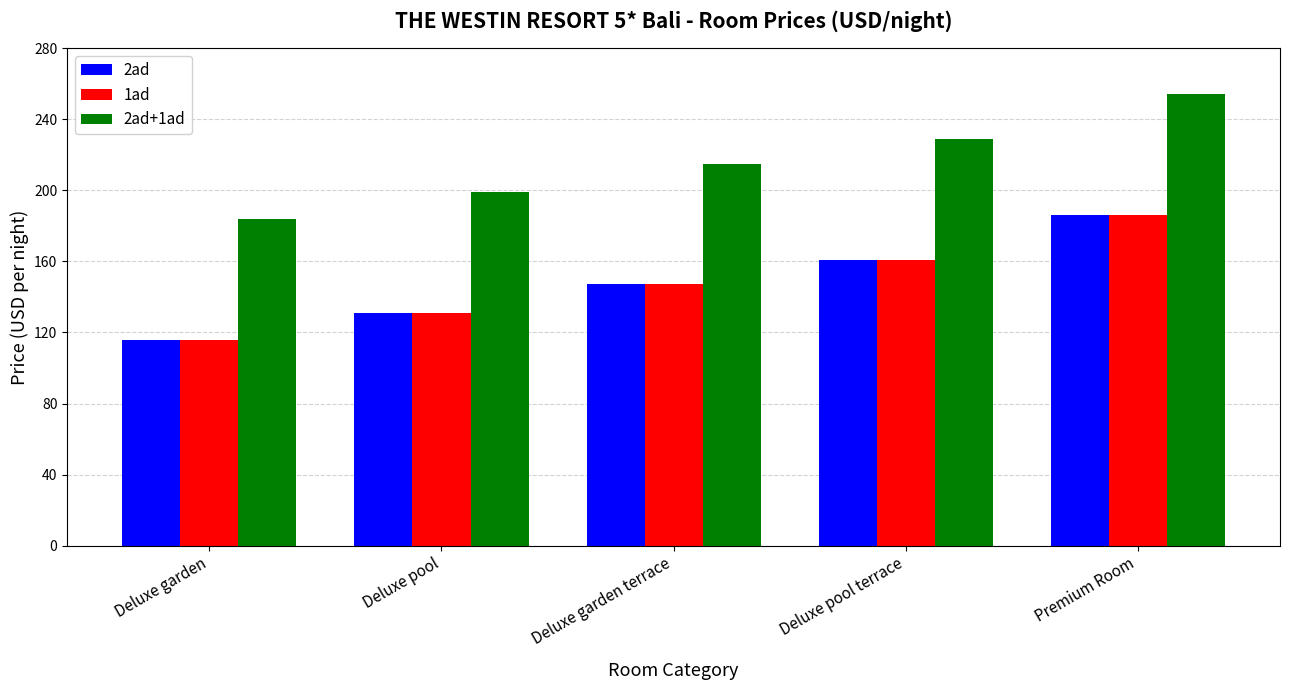

List the labels in order of 2ad value, largest first.

Premium Room, Deluxe pool terrace, Deluxe garden terrace, Deluxe pool, Deluxe garden